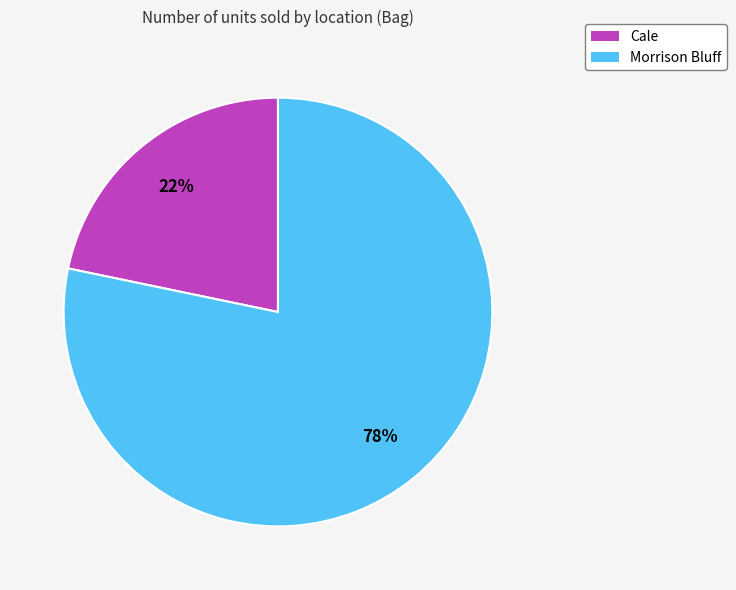

To the nearest percent, what is the average slice percentage?

50%